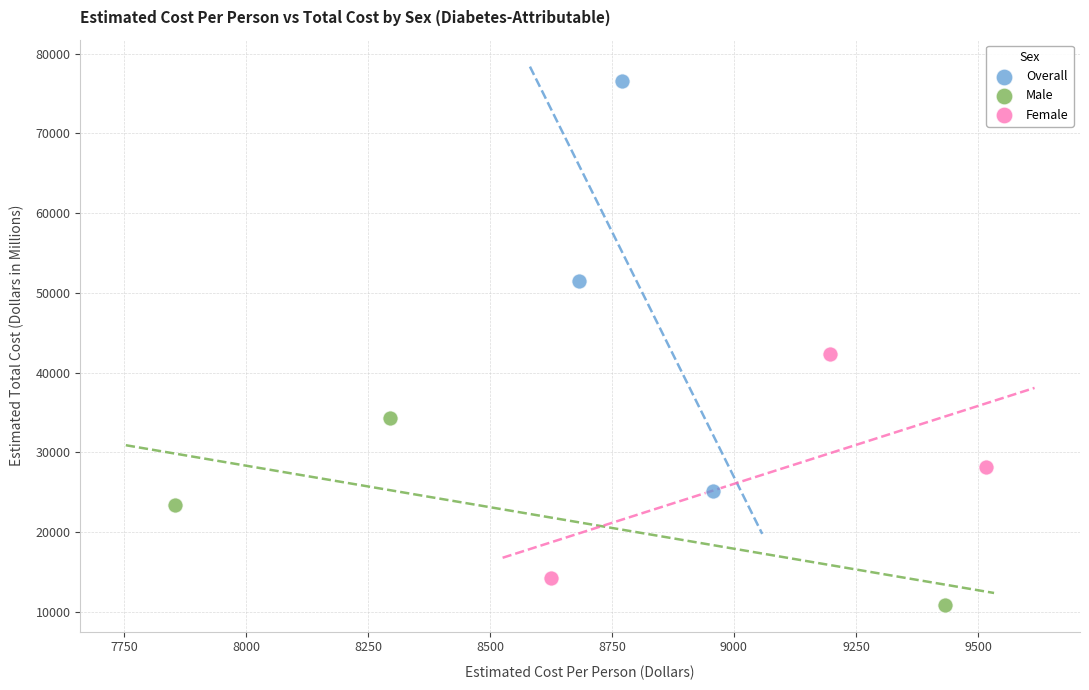

Which series has the largest Y range (max minus min)?

Overall